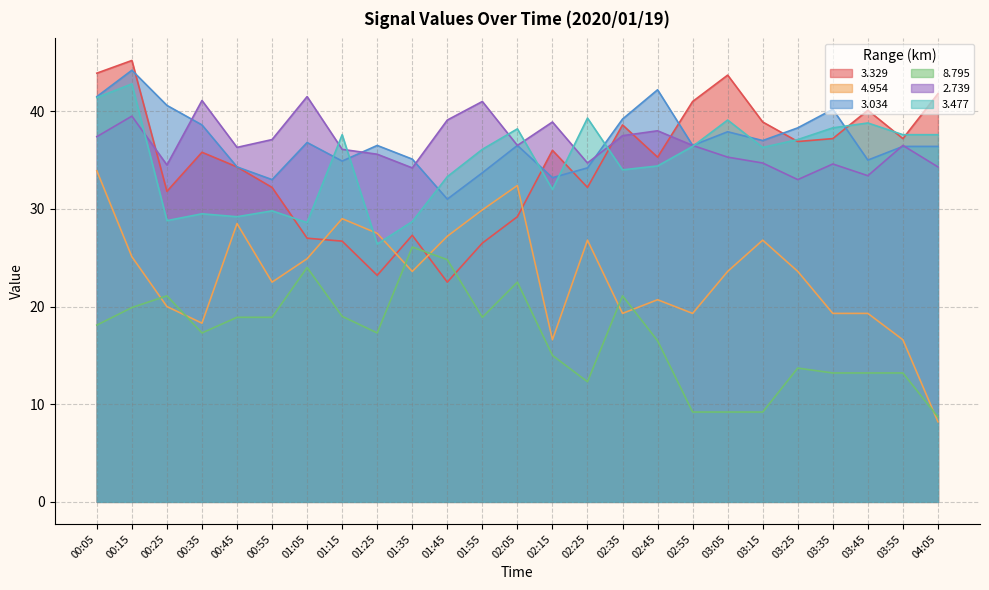

At which category does the chart reach its minimum across all series?

04:05